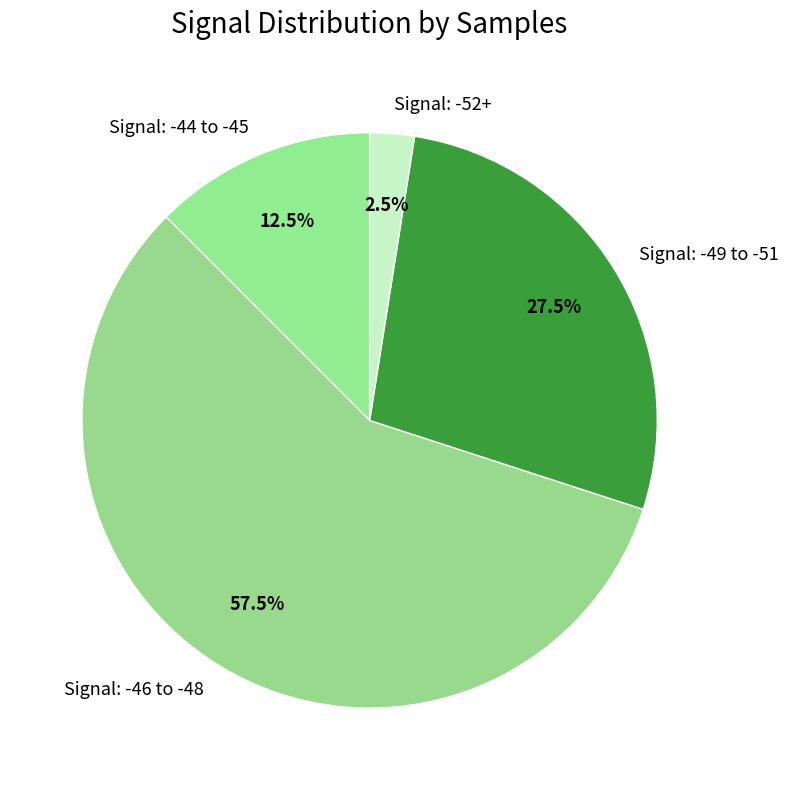

How much of the chart is everything except Signal: -49 to -51?

72.5%